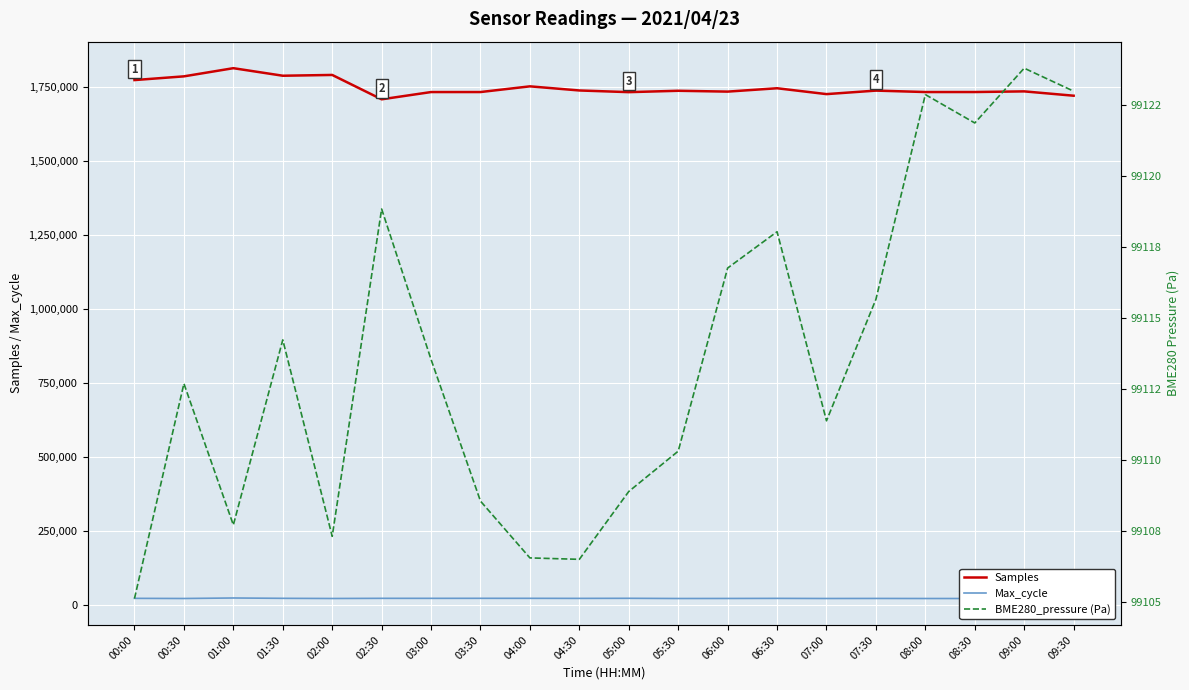

Read the Samples value at 05:30.

1738530